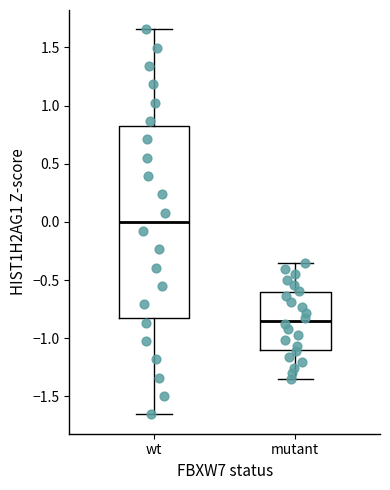

Which box is the tallest, from its lower edge to its upper edge?

wt